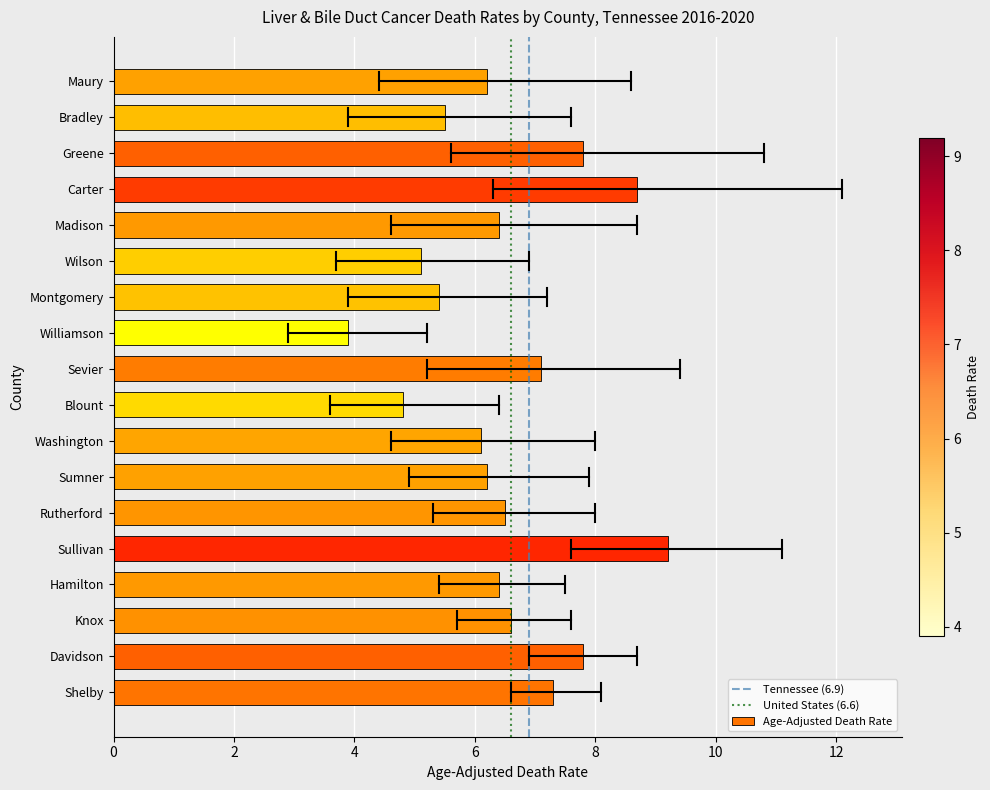

Reading top to bottom, extract all data points from this chart.

6.2	5.5	7.8	8.7	6.4	5.1	5.4	3.9	7.1	4.8	6.1	6.2	6.5	9.2	6.4	6.6	7.8	7.3